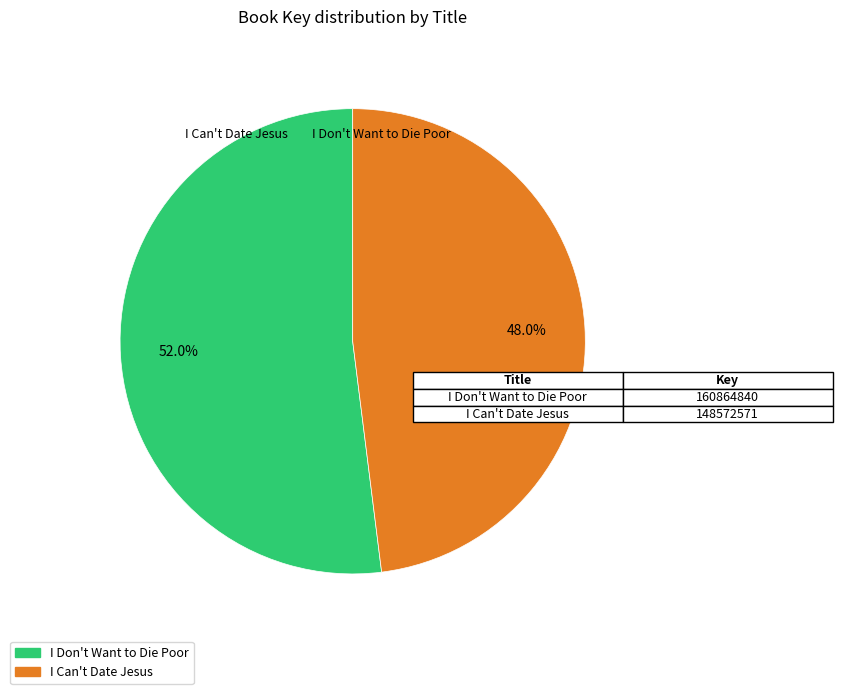

To the nearest percent, what portion does I Don't Want to Die Poor represent?

52%